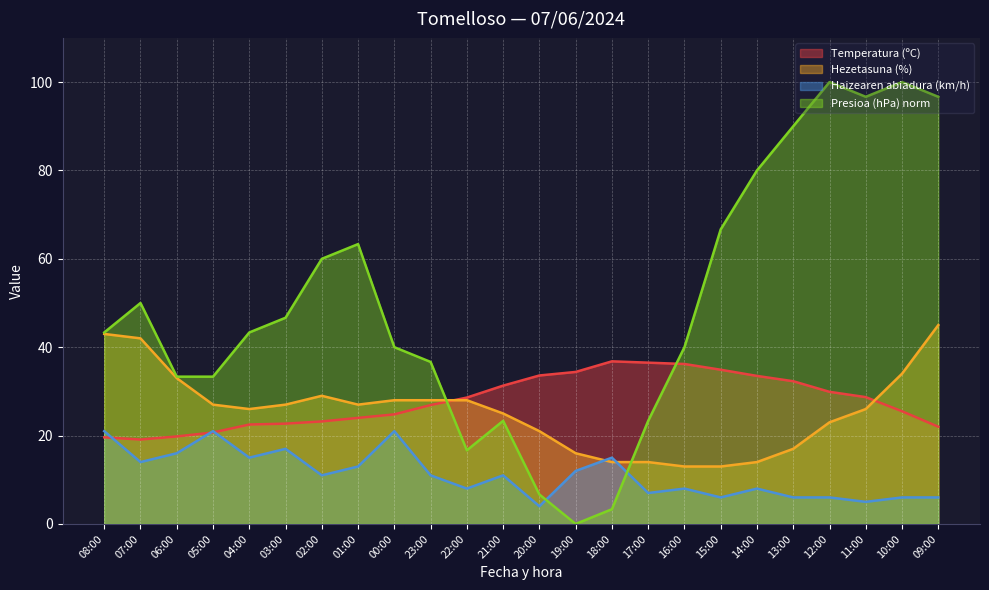

What is the difference between the maximum and second lowest values in the Presioa (hPa) norm series?

96.7